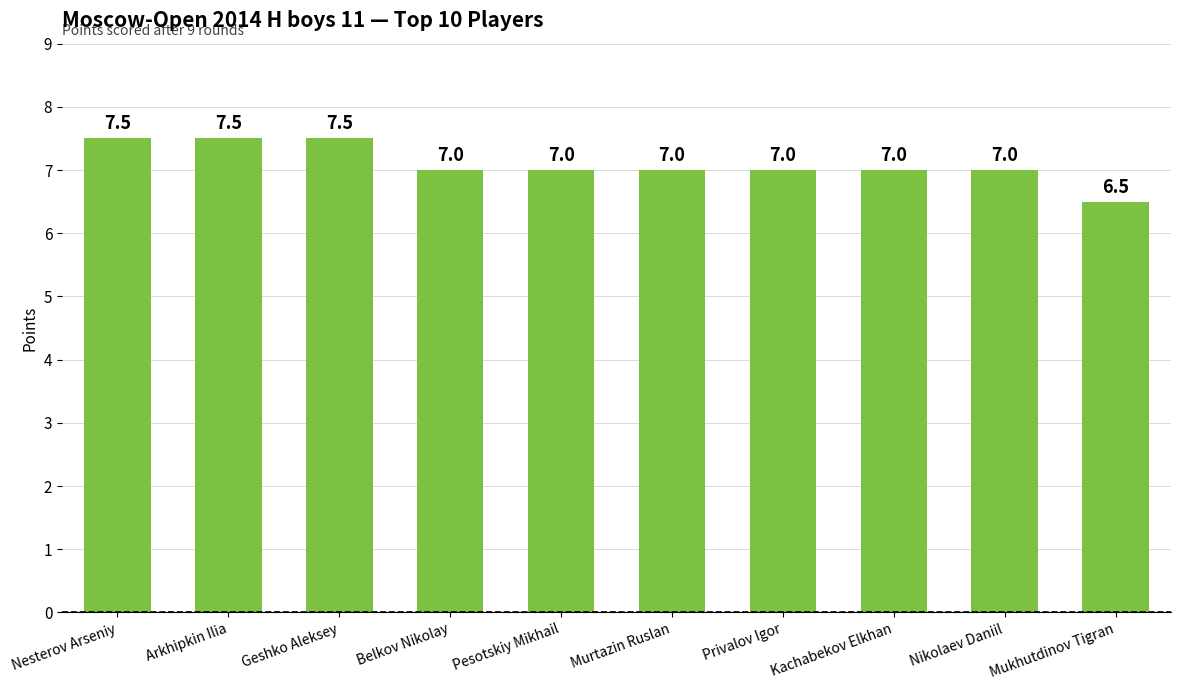

What is the change in value from Nesterov Arseniy to Kachabekov Elkhan?

-0.5